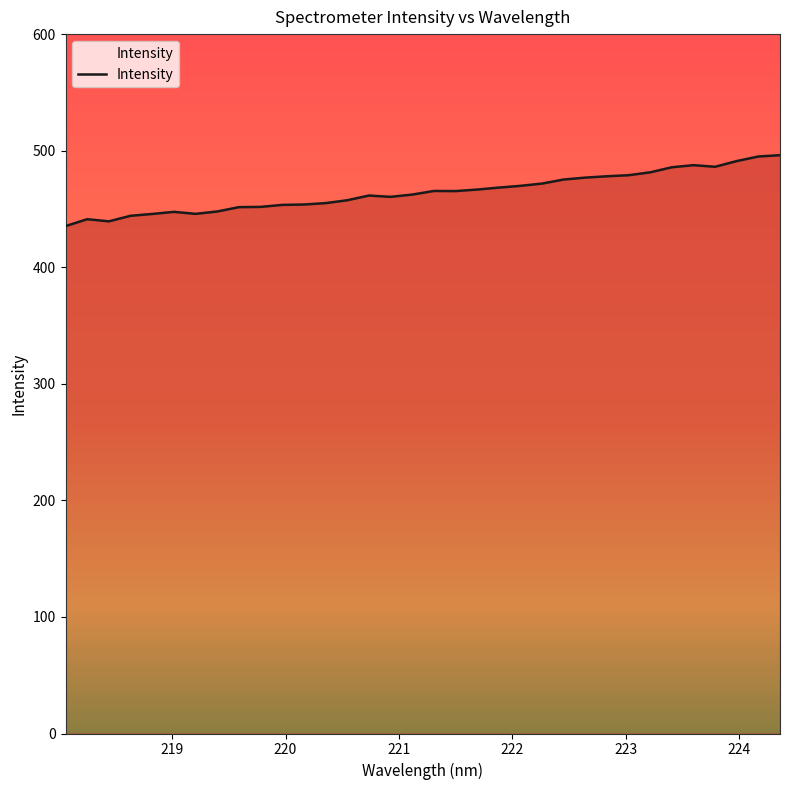

What is the difference between the maximum and minimum values?

60.8